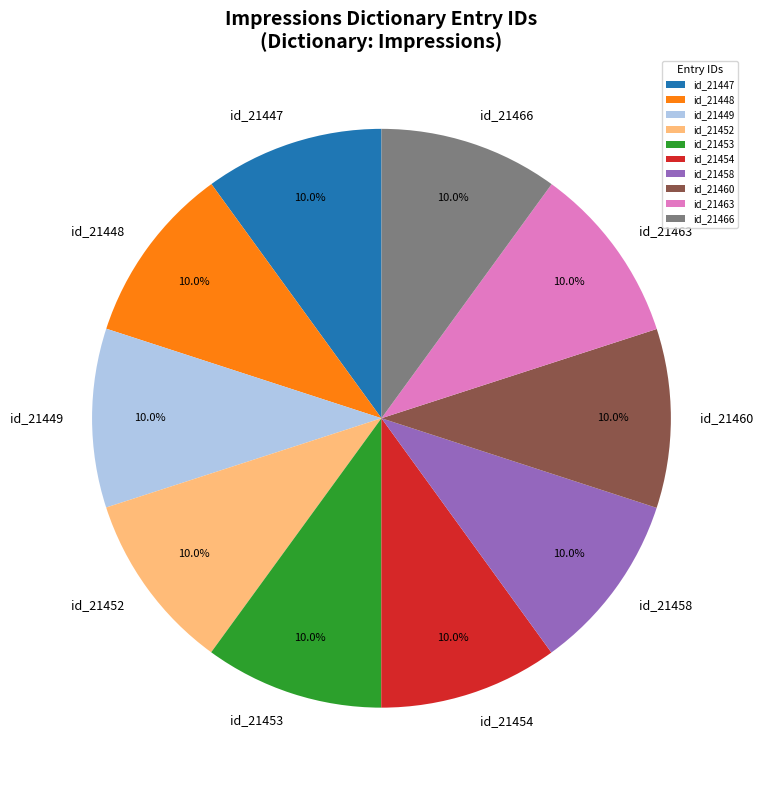

What is the ratio of the value at id_21448 to the value at id_21449?

1.0